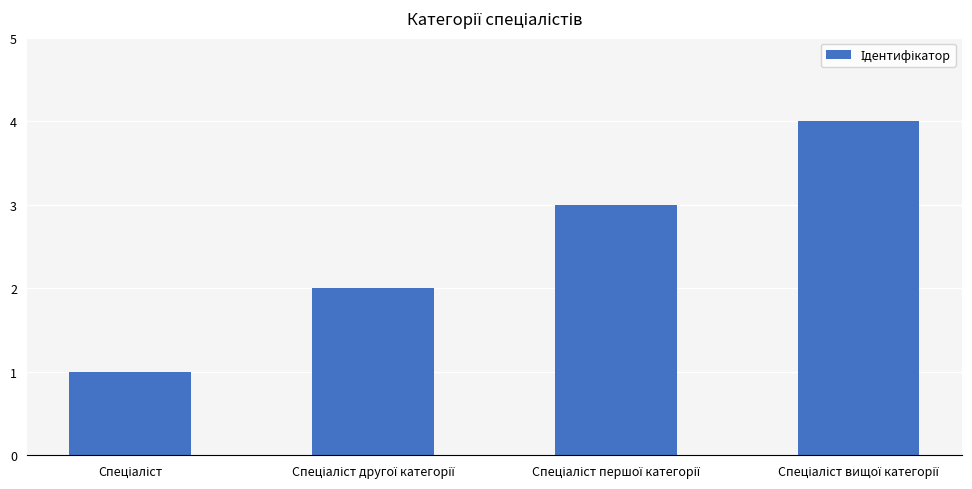

What is the greatest value displayed?

4